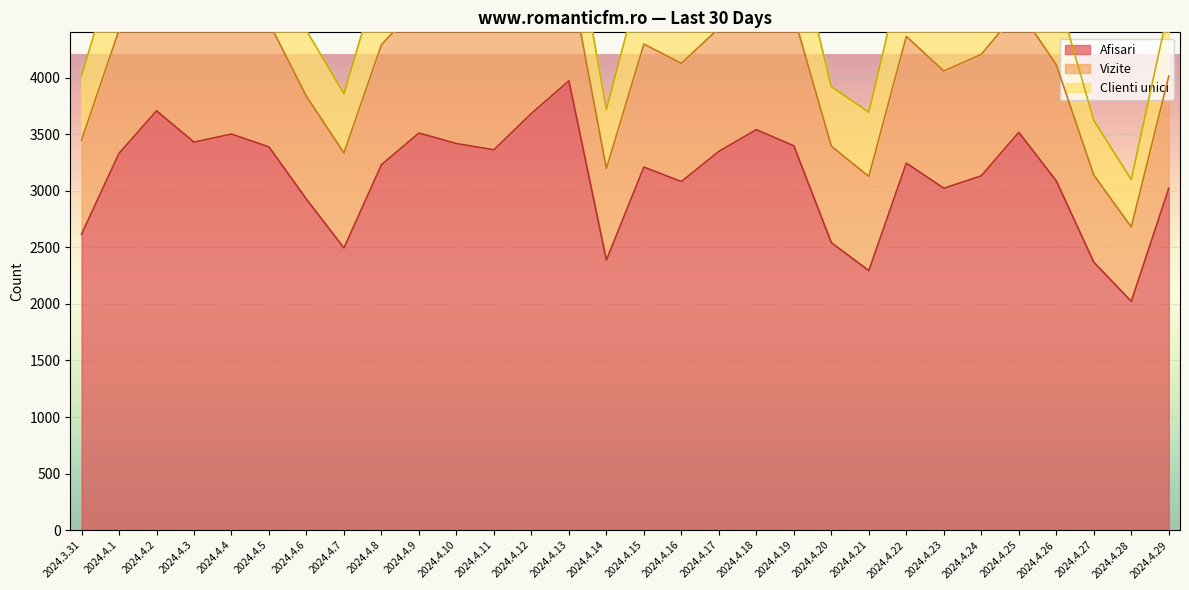

The value of Vizite at 2024.4.7 is 840. True or false?

True